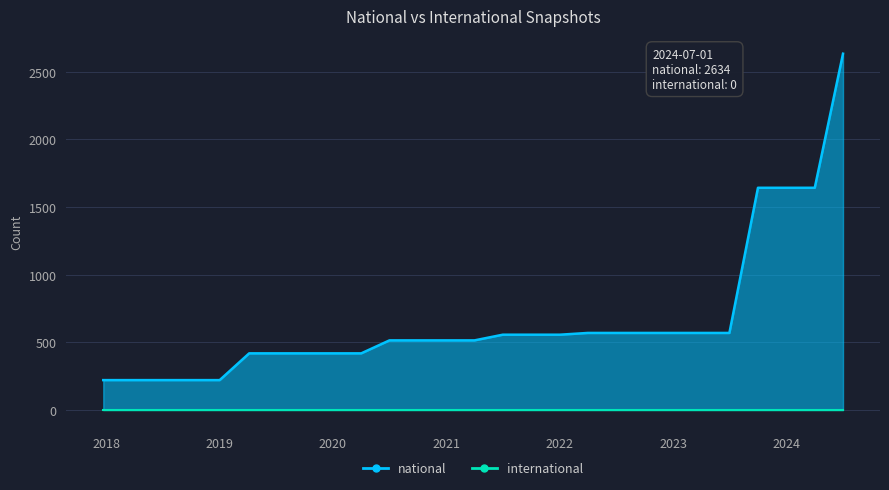

Which label corresponds to the smallest value in the chart?

2017-12-22